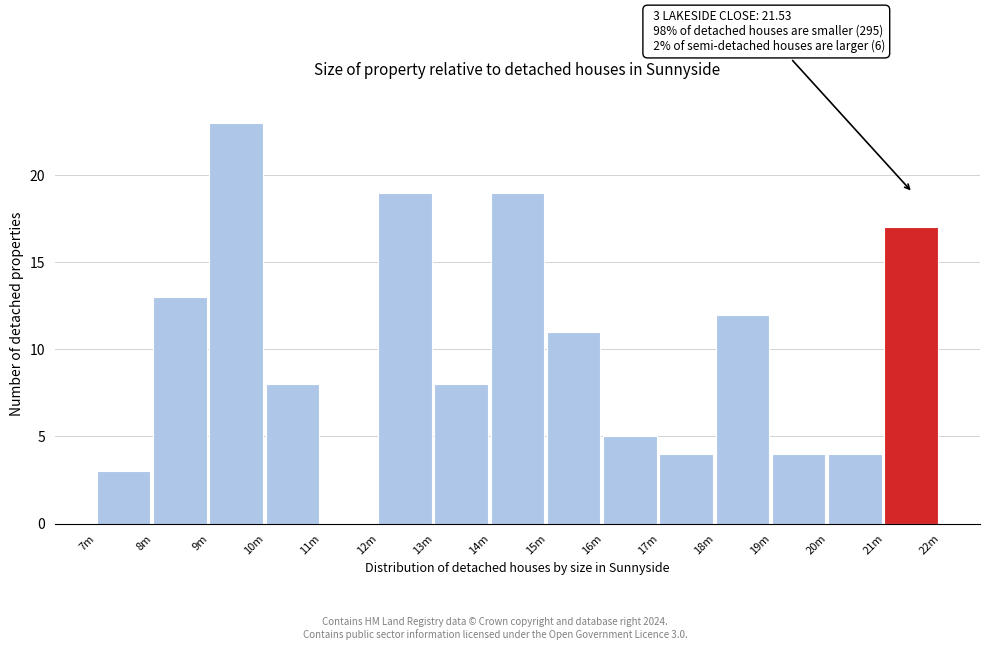

Reading left to right, extract all data points from this chart.

7m=3	8m=13	9m=23	10m=8	11m=0	12m=19	13m=8	14m=19	15m=11	16m=5	17m=4	18m=12	19m=4	20m=4	21m=17